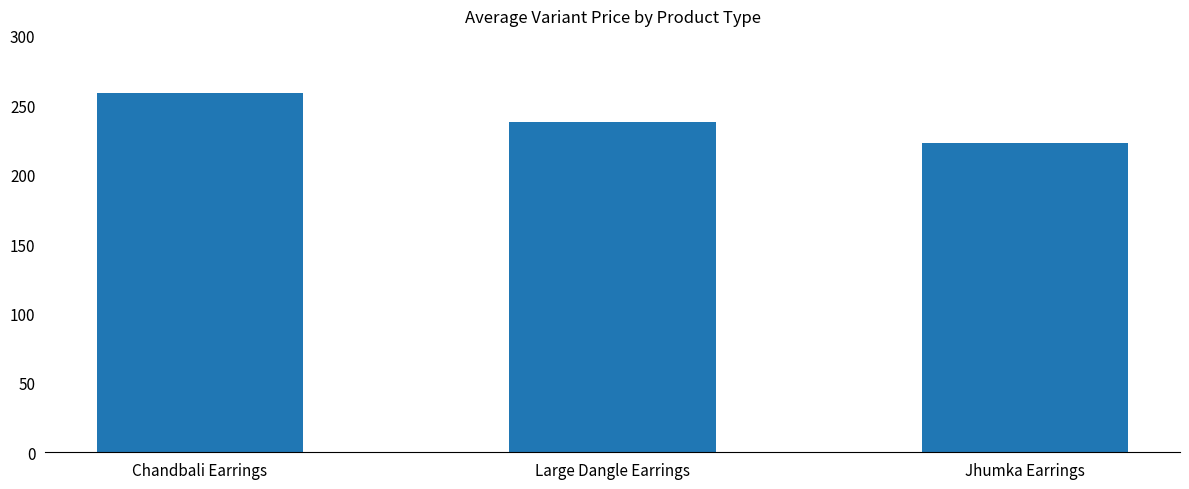

The chart shows a value of 223 at Jhumka Earrings. True or false?

True